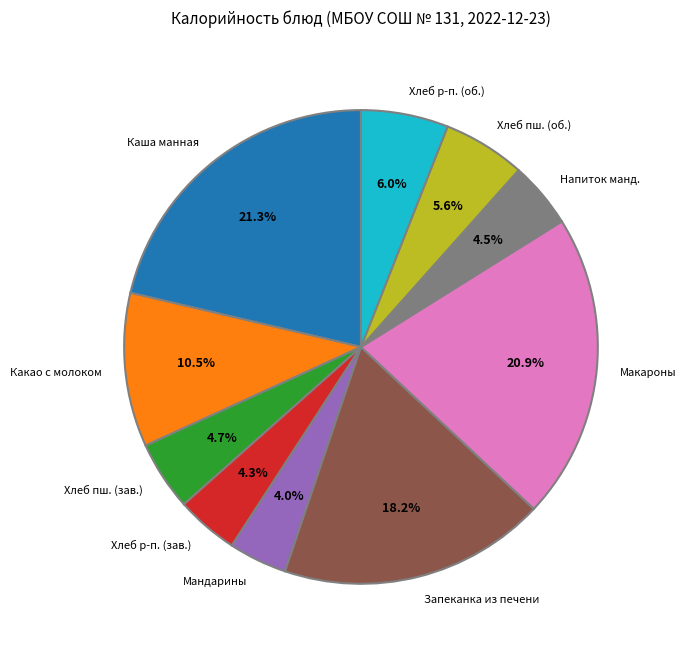

Is there any slice that represents more than half of the pie?

No